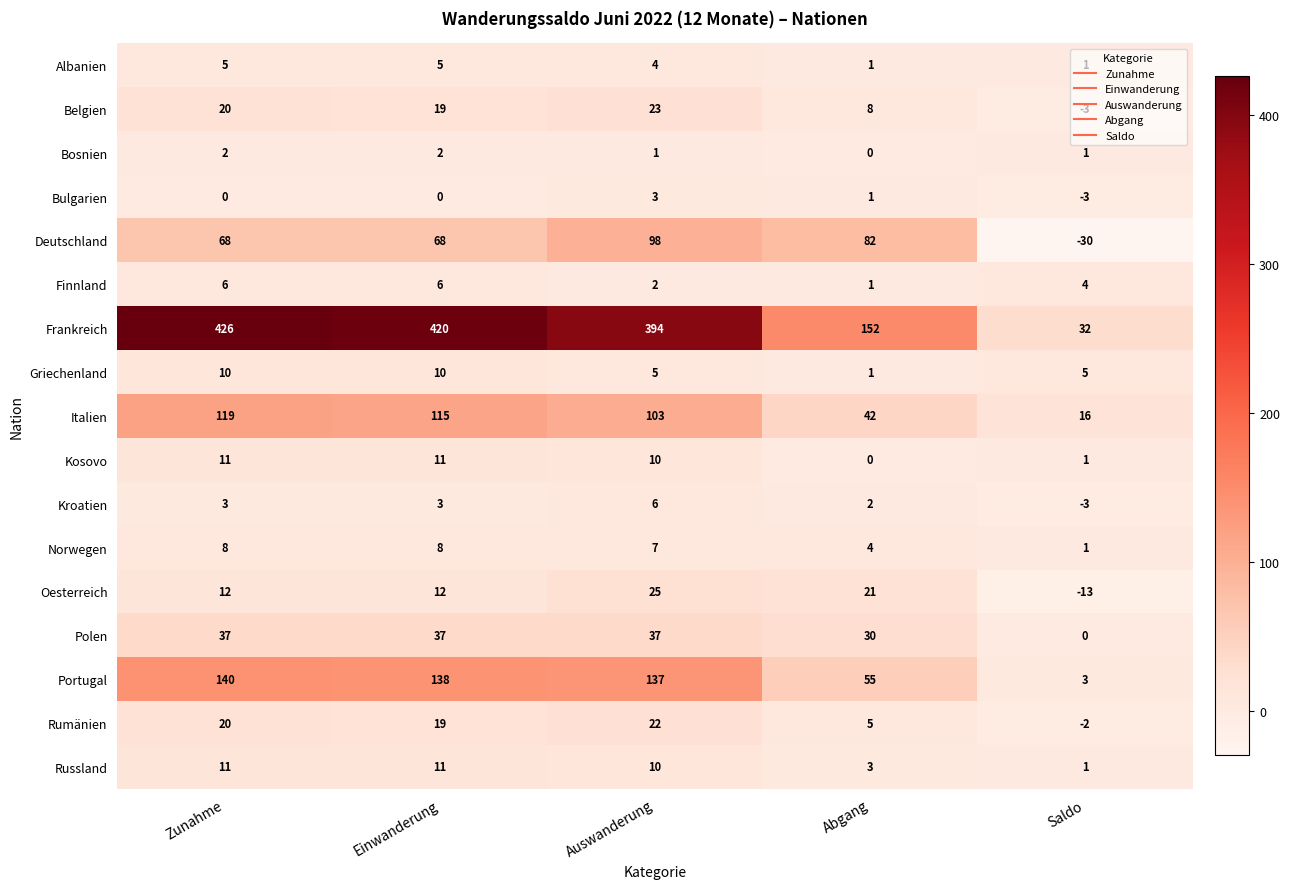

Count the Polen values in the range 30 to 37.

4